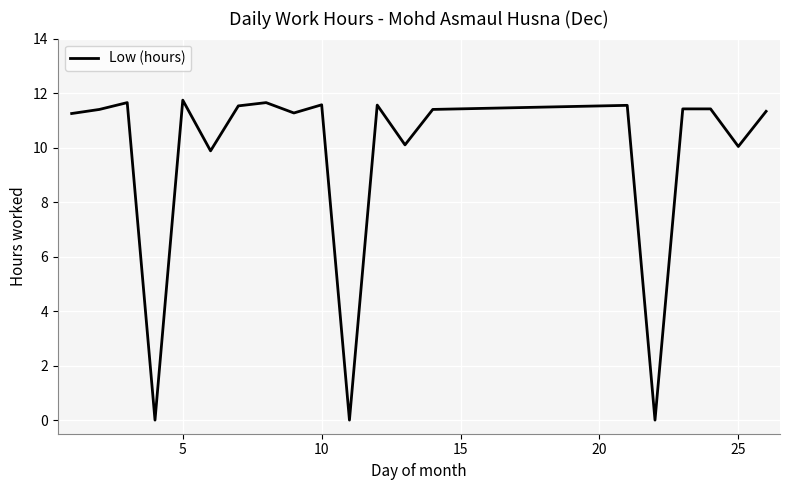

How many values are below 11?

6